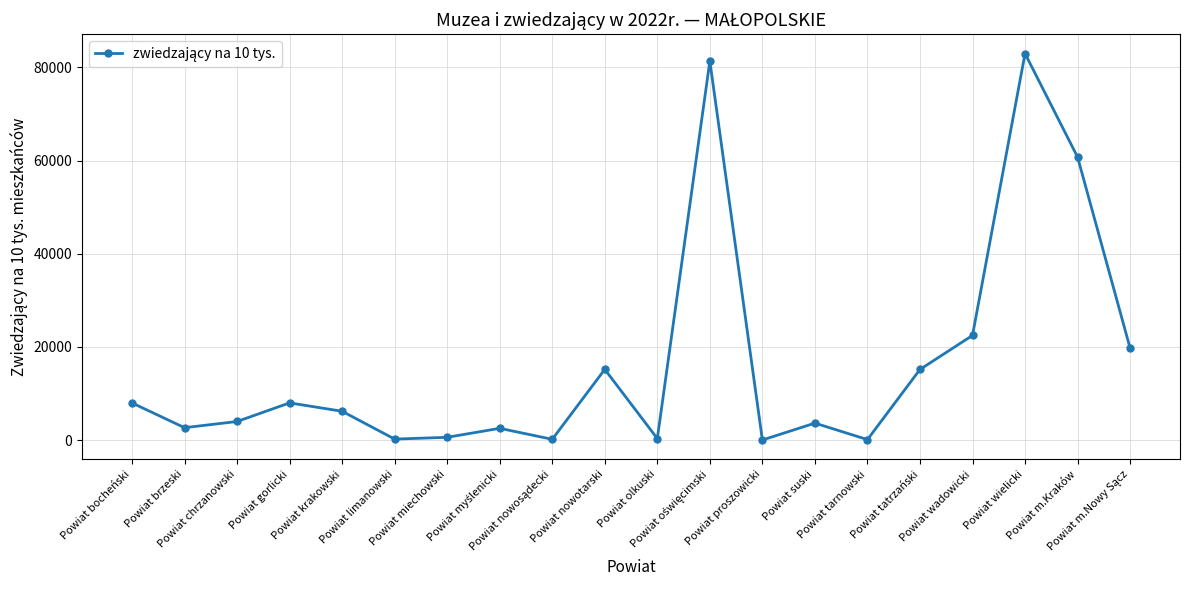

How many points are higher than both their immediate neighbors (excluding endpoints)?

6